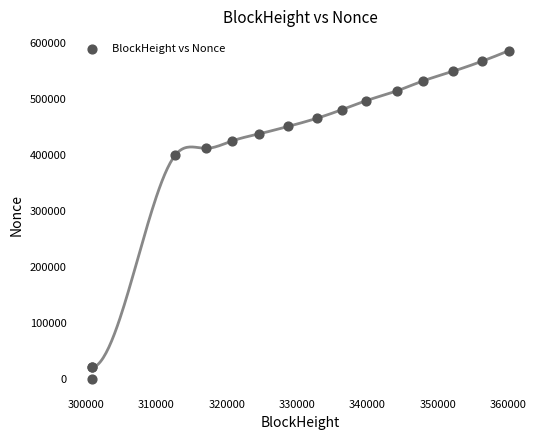

What Y value in the scatter plot is closest to 292993?

398921